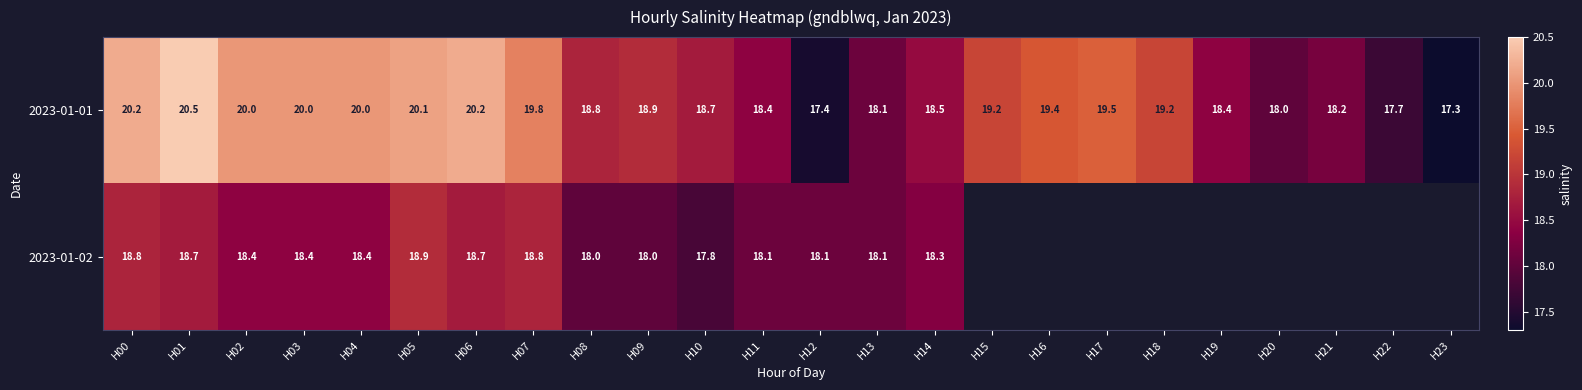

Which series changed the most between H02 and H06?

2023-01-02